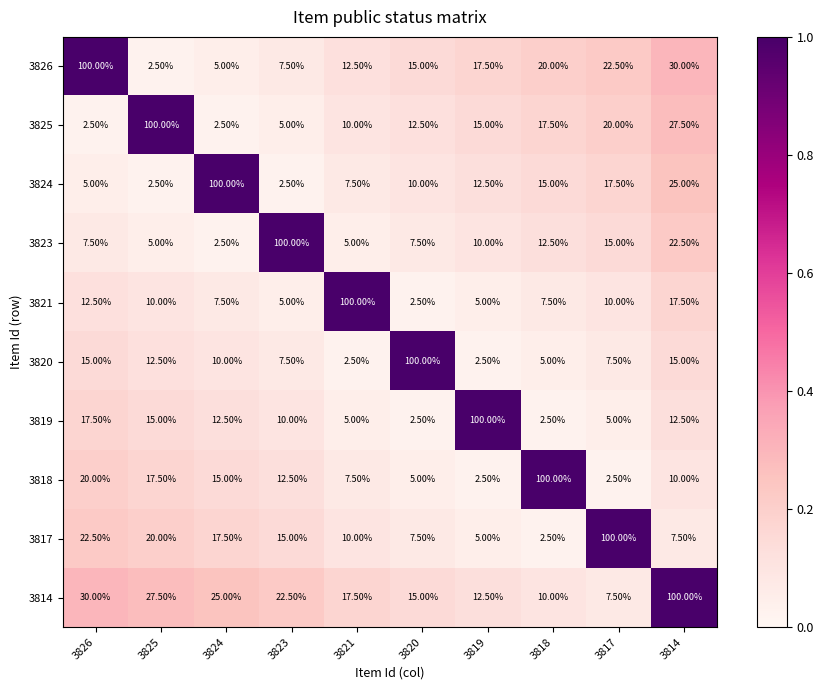

What is the spread (max minus min) of values at 3826?

97.5